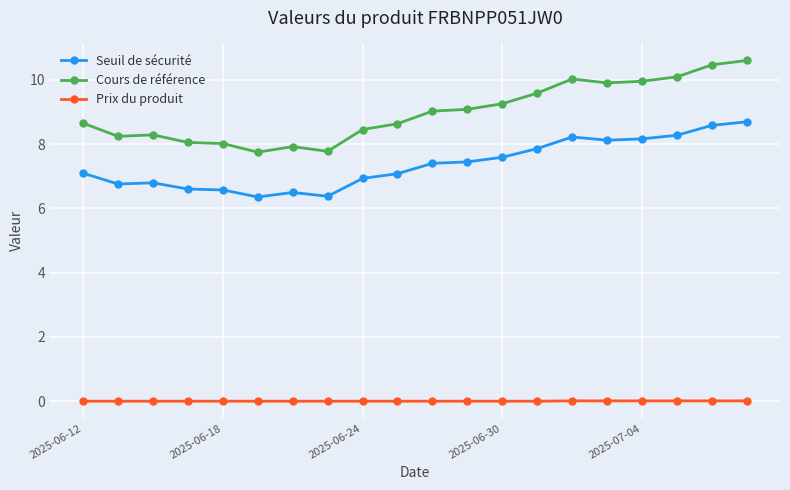

True or false: Prix du produit and Seuil de sécurité cross at least once.

False